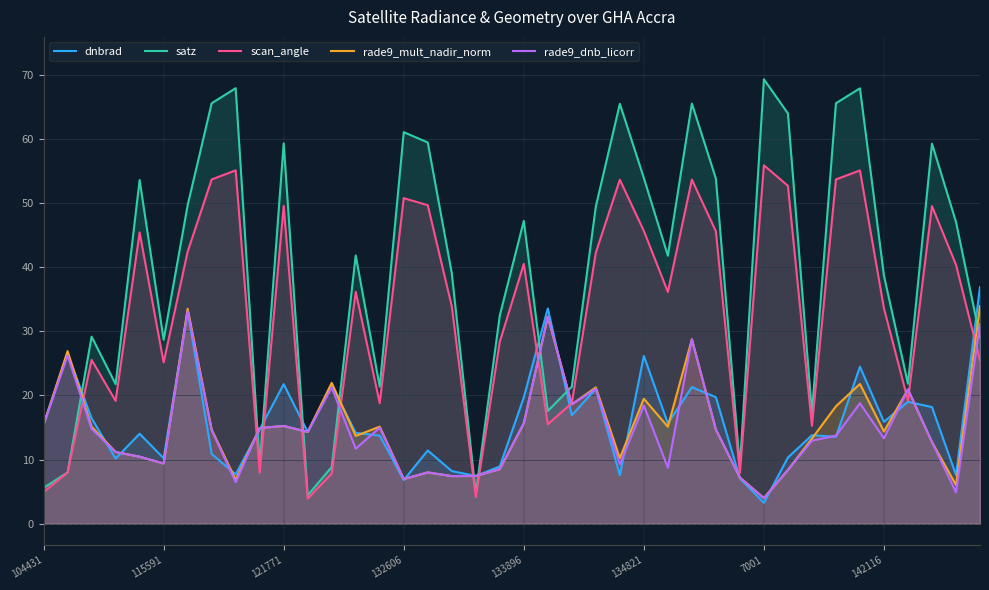

How many series are shown in this chart?

5